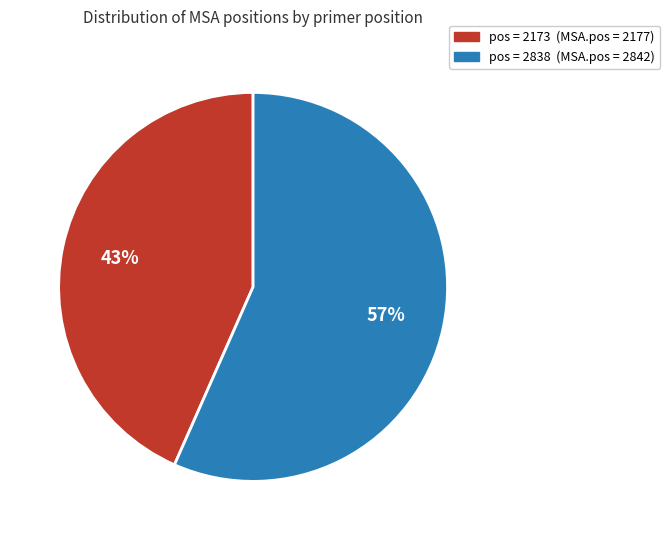

To the nearest percent, what is the average slice percentage?

50%